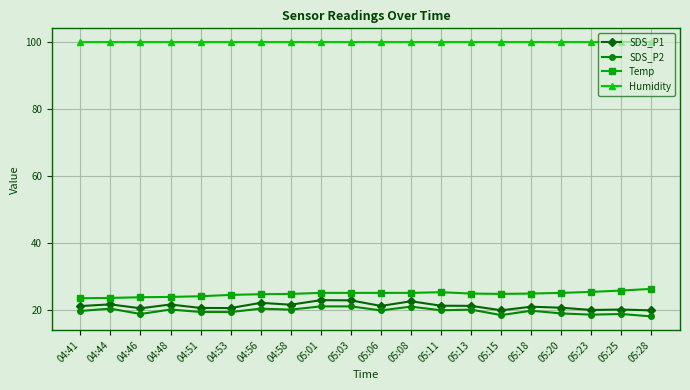

In SDS_P1, how many points are higher than both neighbors (excluding endpoints)?

7